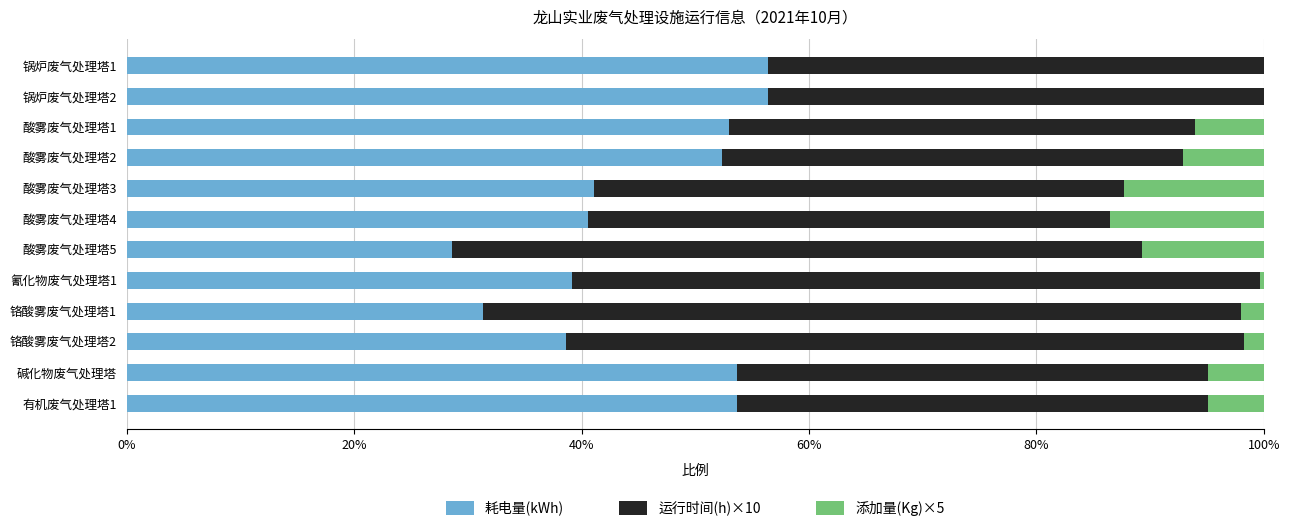

What are all the series names shown in the legend?

耗电量(kWh), 运行时间(h)×10, 添加量(Kg)×5